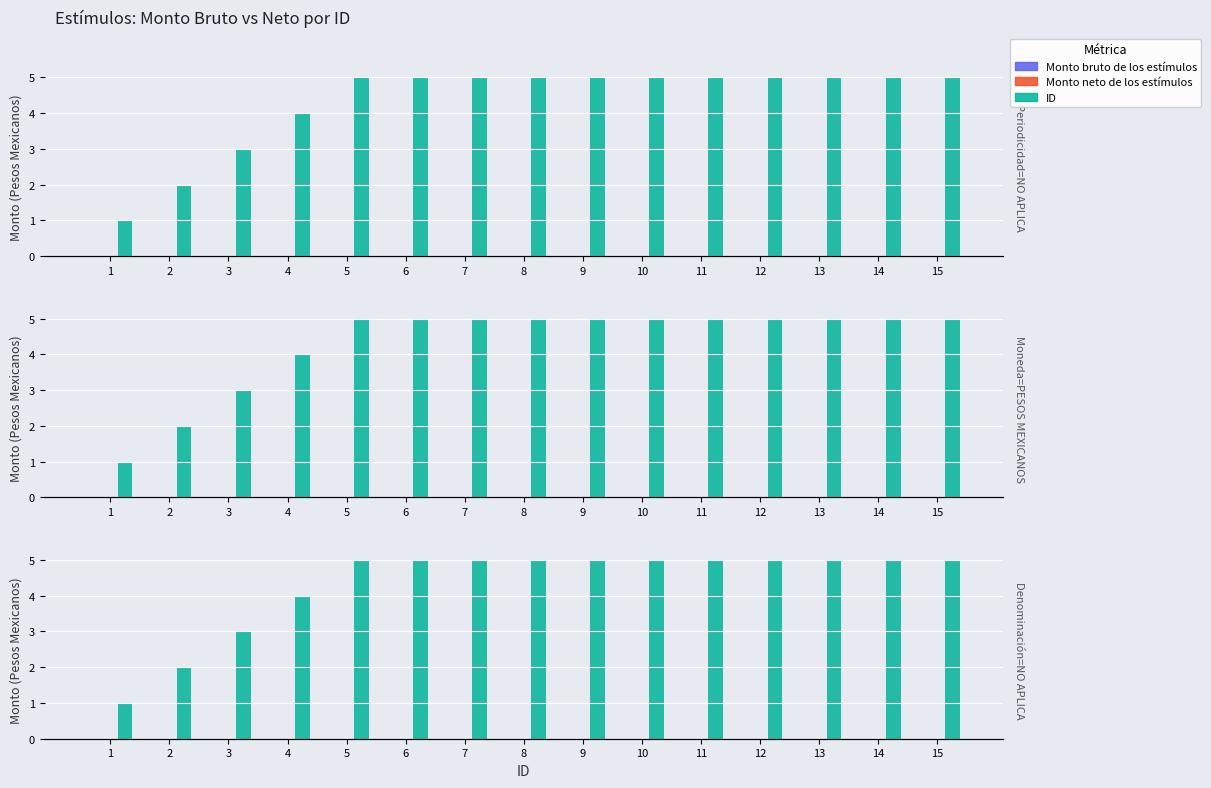

Count the number of categories in the chart.

15